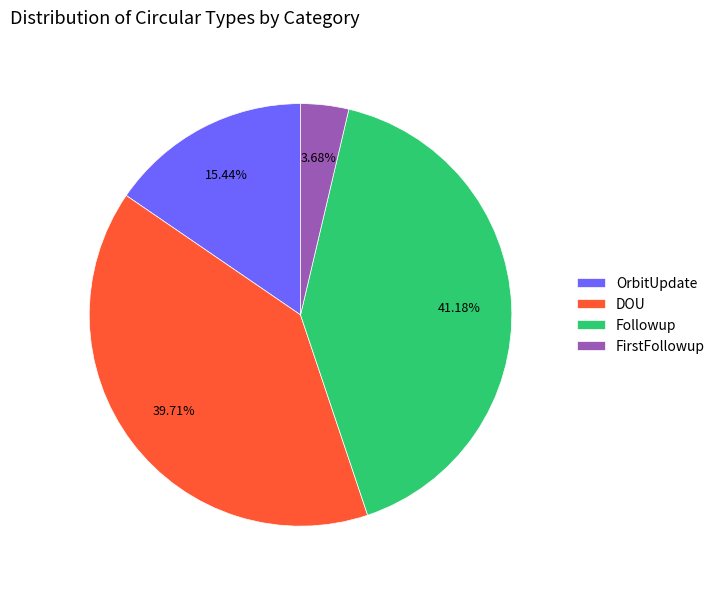

Which slice is the largest?

Followup